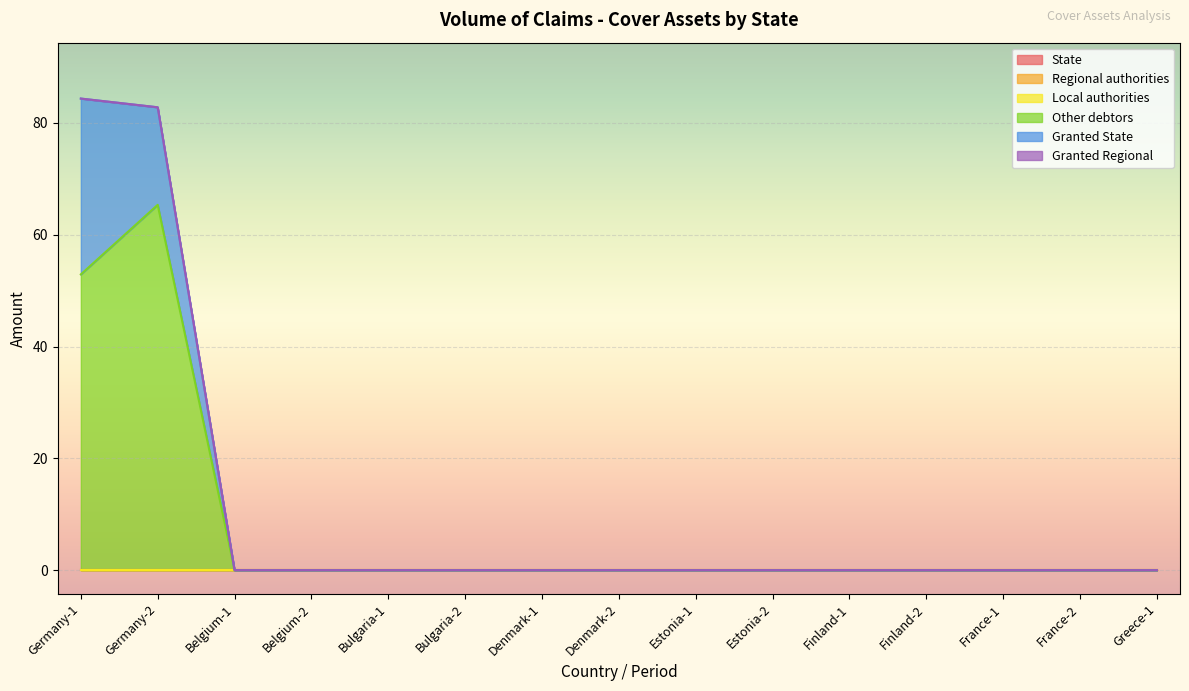

True or false: Local authorities and Other debtors cross at least once.

False